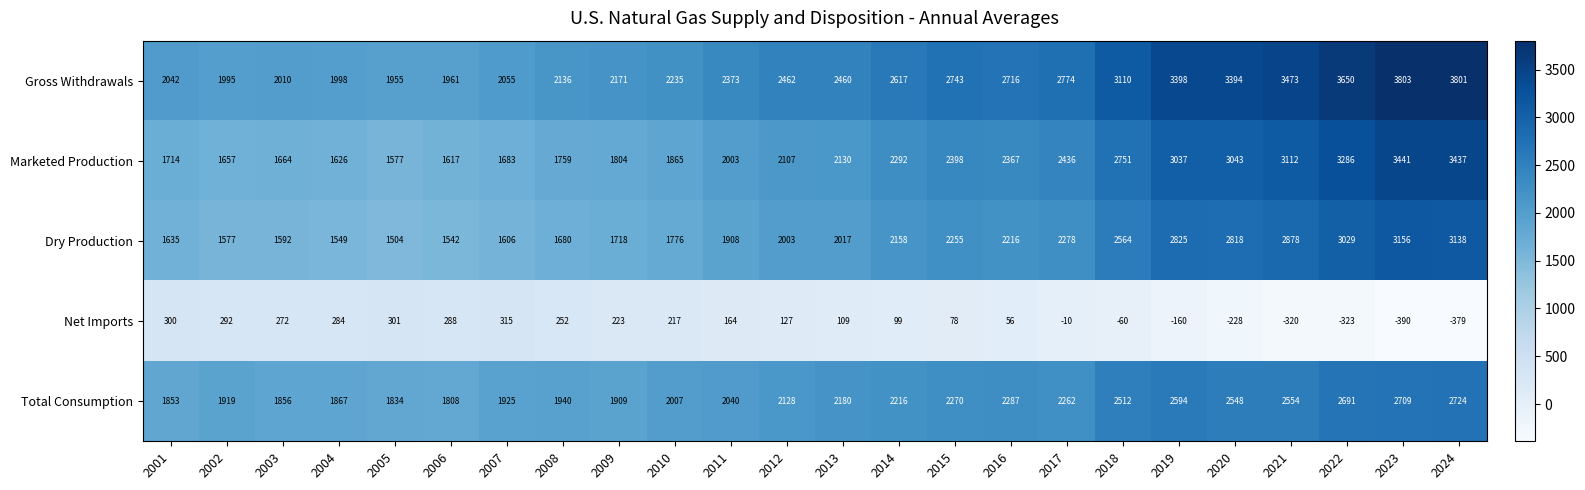

What is the minimum value shown in the chart?

-390